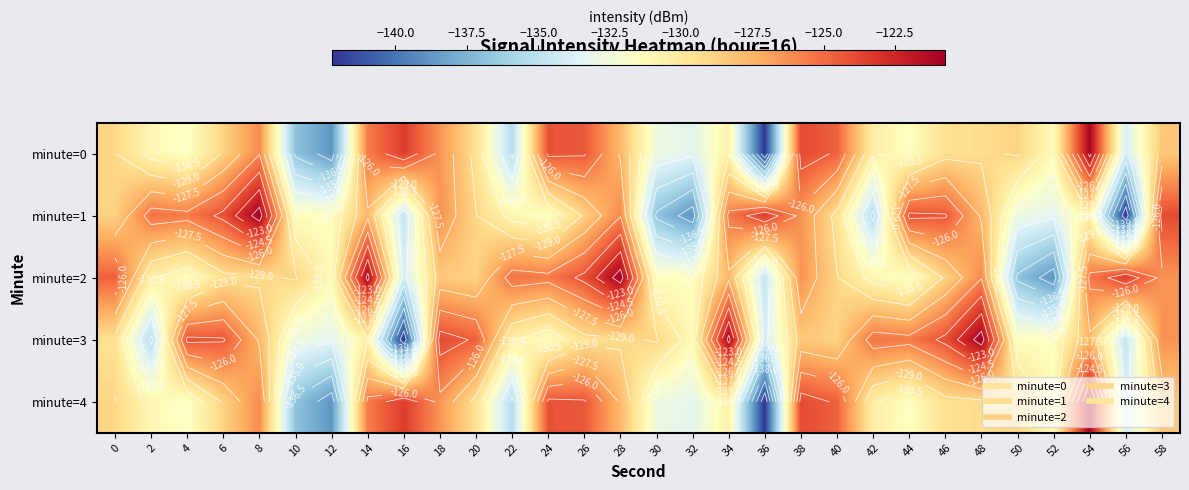

Which label corresponds to the largest value in the chart?

8